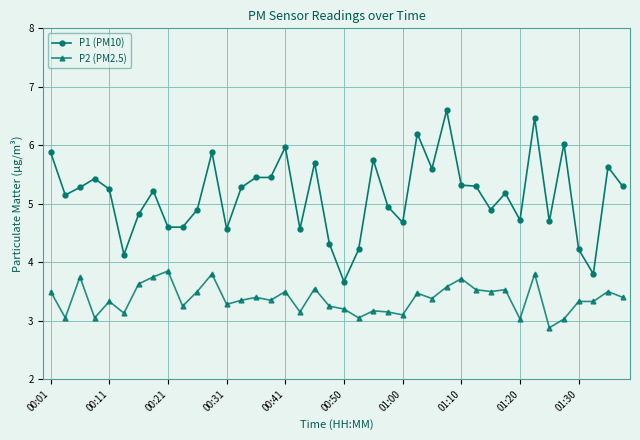

Which series has the largest total across all categories?

P1 (PM10)